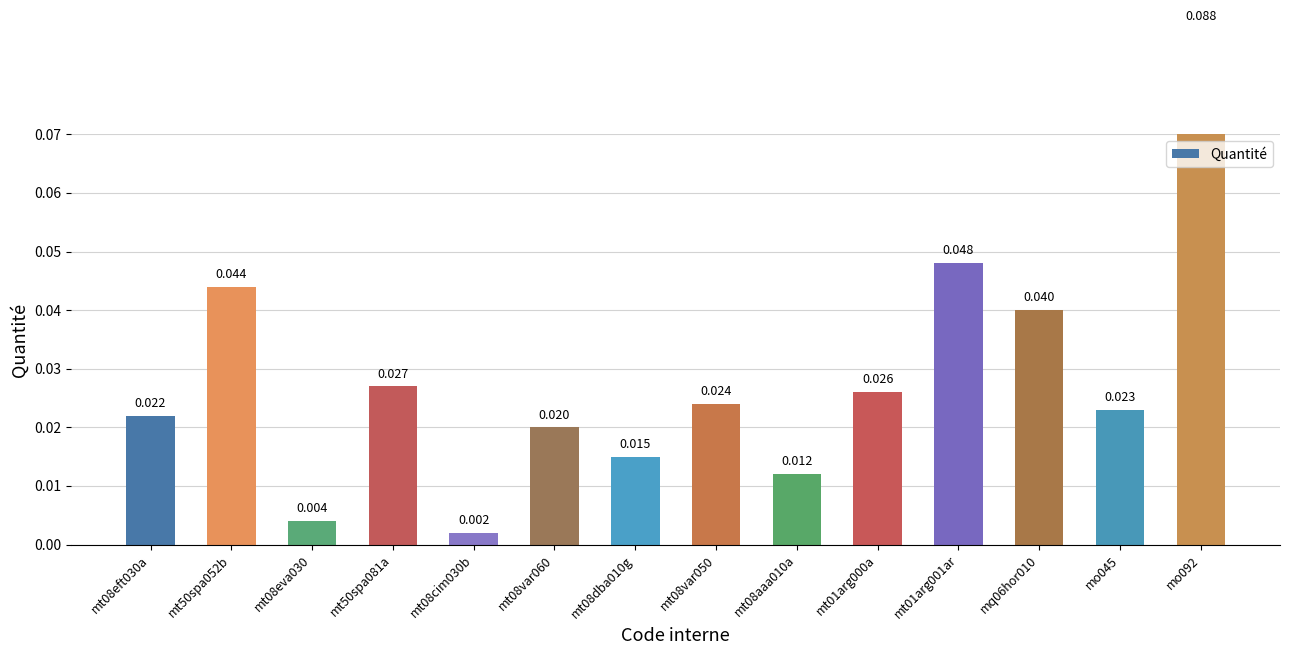

Rank the categories by value from highest to lowest.

mo092, mt01arg001ar, mt50spa052b, mq06hor010, mt50spa081a, mt01arg000a, mt08var050, mo045, mt08eft030a, mt08var060, mt08dba010g, mt08aaa010a, mt08eva030, mt08cim030b